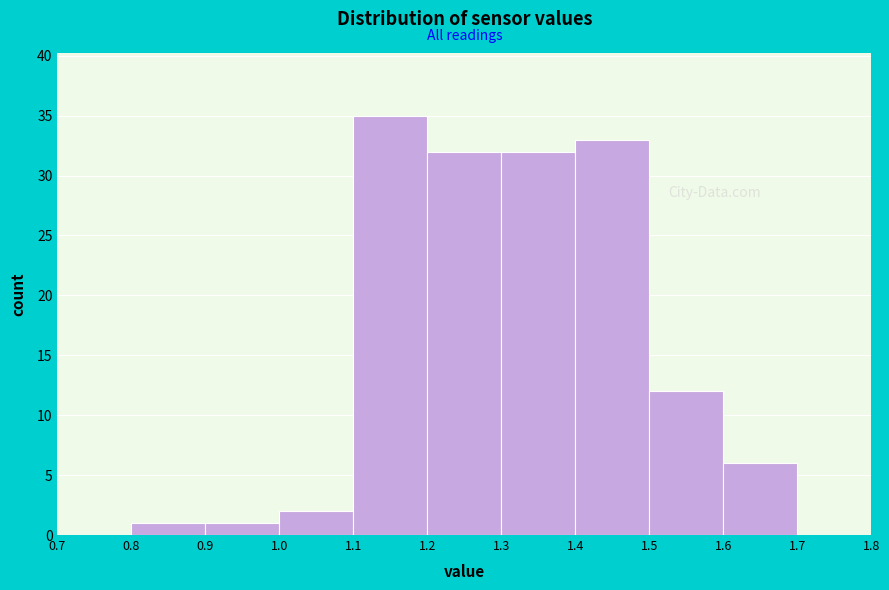

Reading left to right, list every bar in this chart as the range it spans on the x-axis followed by its height. The values are not printed on the chart, so give them approximately, as read against the axis.

0.7 to 0.8: 0
0.8 to 0.9: 1
0.9 to 1.0: 1
1.0 to 1.1: 2
1.1 to 1.2: 35
1.2 to 1.3: 32
1.3 to 1.4: 32
1.4 to 1.5: 33
1.5 to 1.6: 12
1.6 to 1.7: 6
1.7 to 1.8: 0